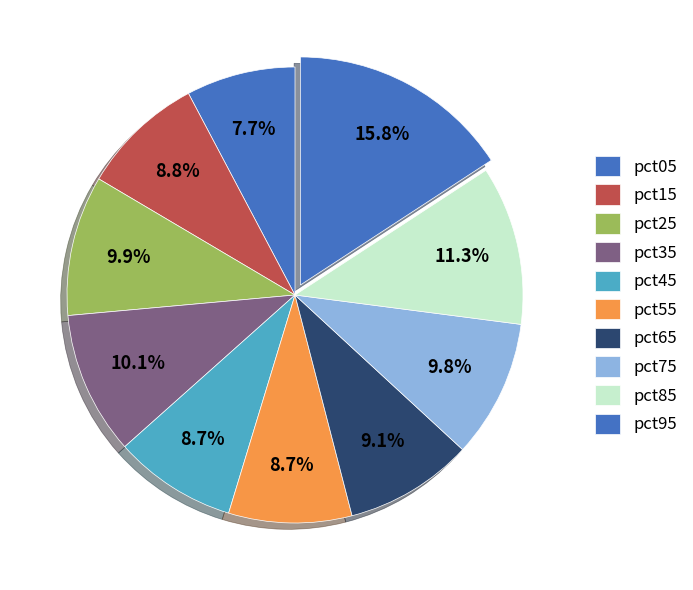

To the nearest percent, what portion does pct05 represent?

8%